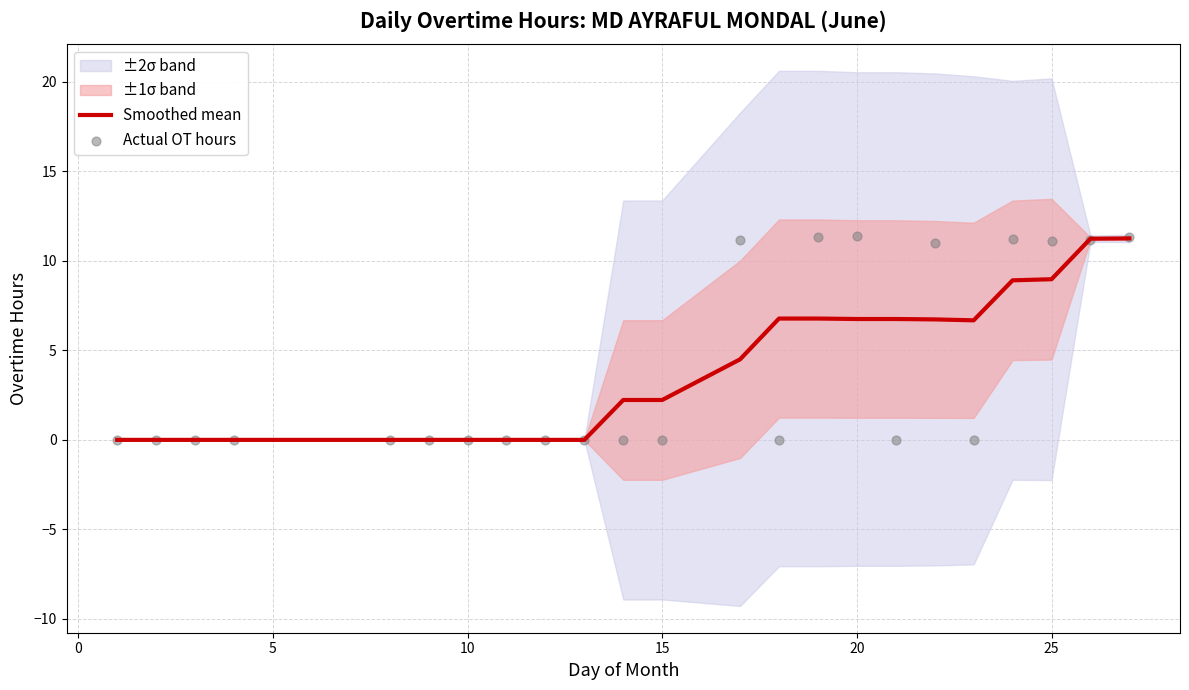

Is it true that Smoothed mean equals 9.0 at 25?

True